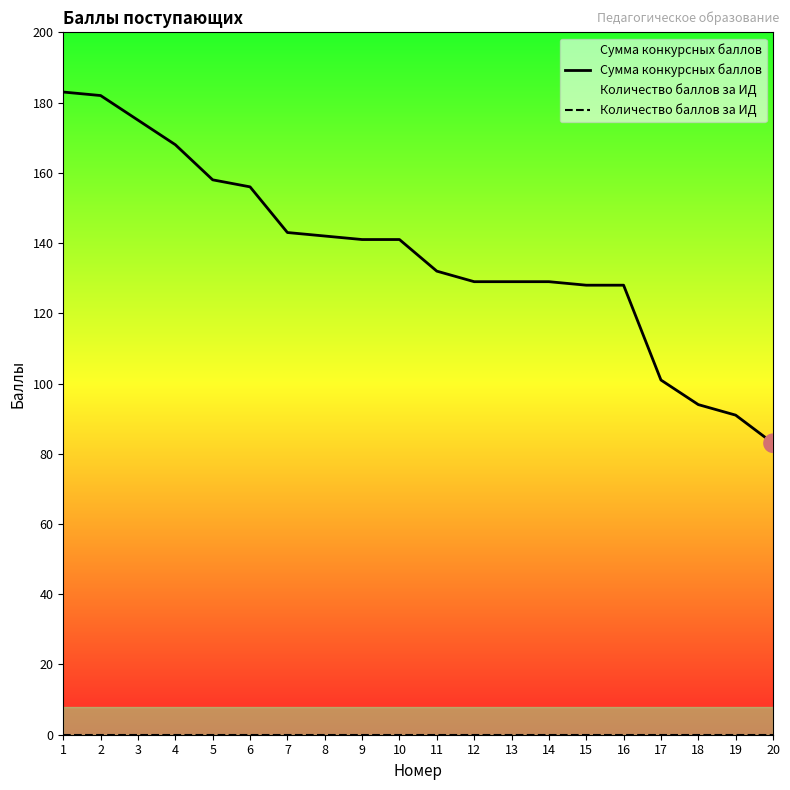

Which series reaches the maximum Y coordinate?

Сумма конкурсных баллов